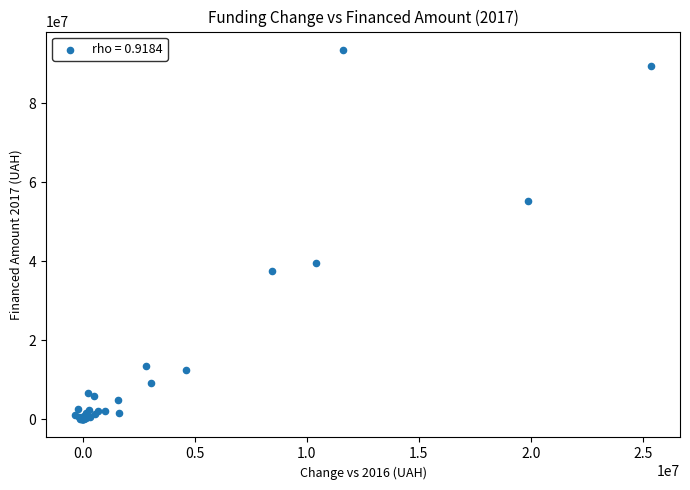

What Y value in the scatter plot is closest to 46736944?

39460453.4